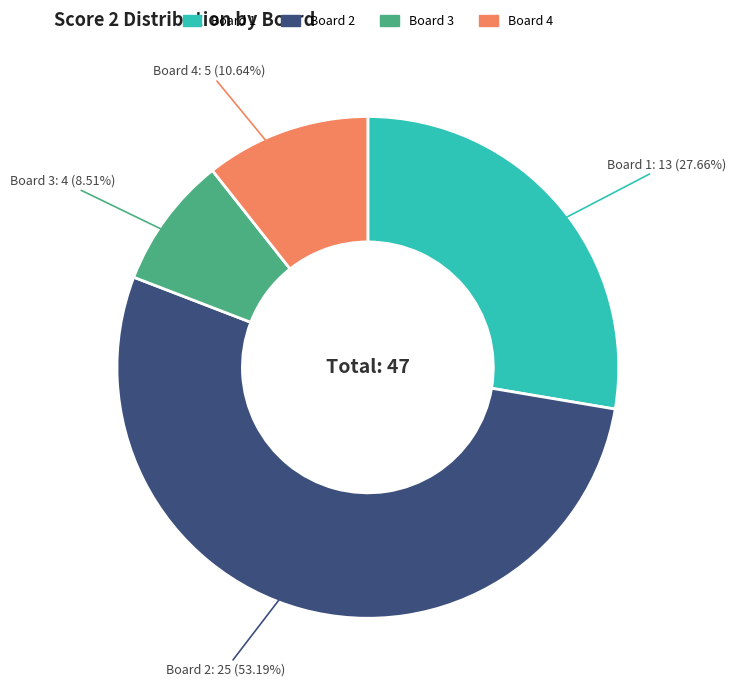

How many segments does this pie chart have?

4